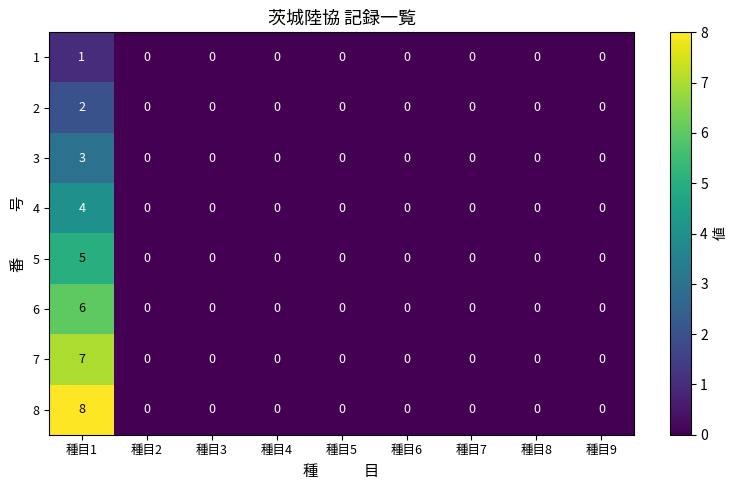

Count the number of categories in the chart.

9